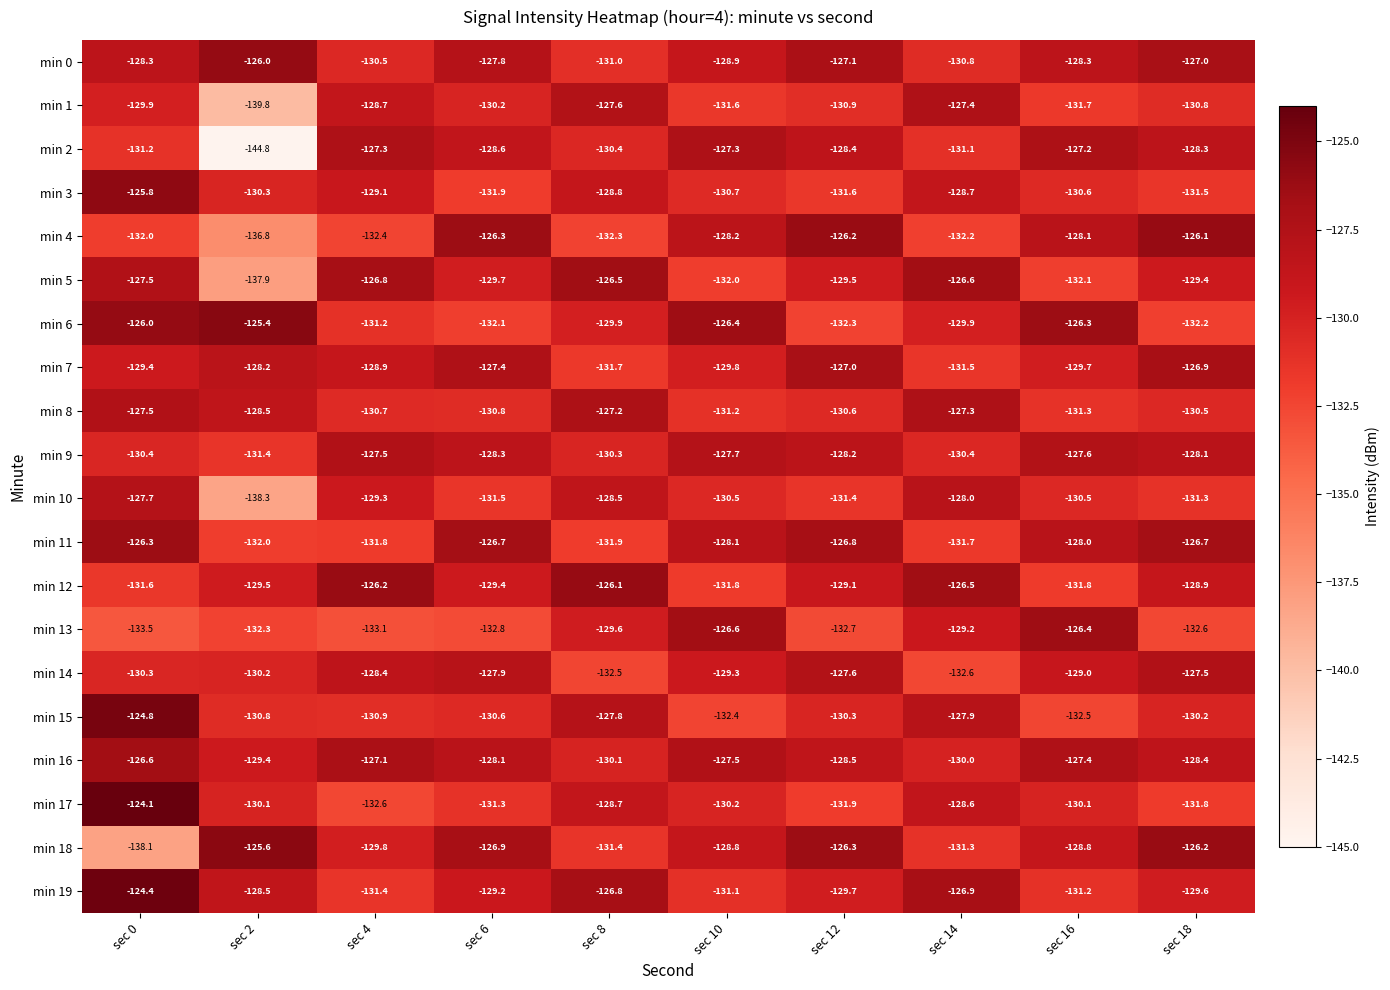

Which series has the widest spread of values?

min 2